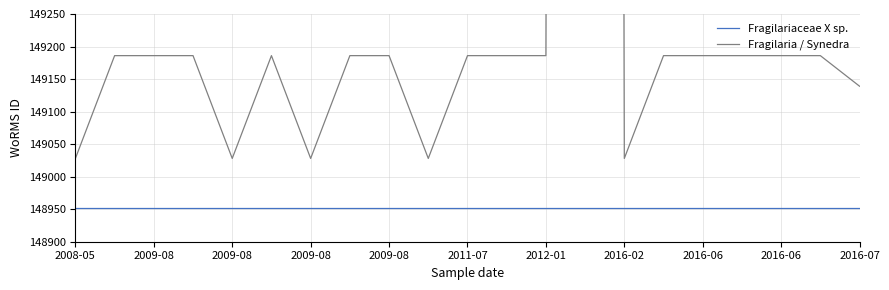

At 2012-01, list the series in order from largest to smallest.

Fragilaria / Synedra, Fragilariaceae X sp.